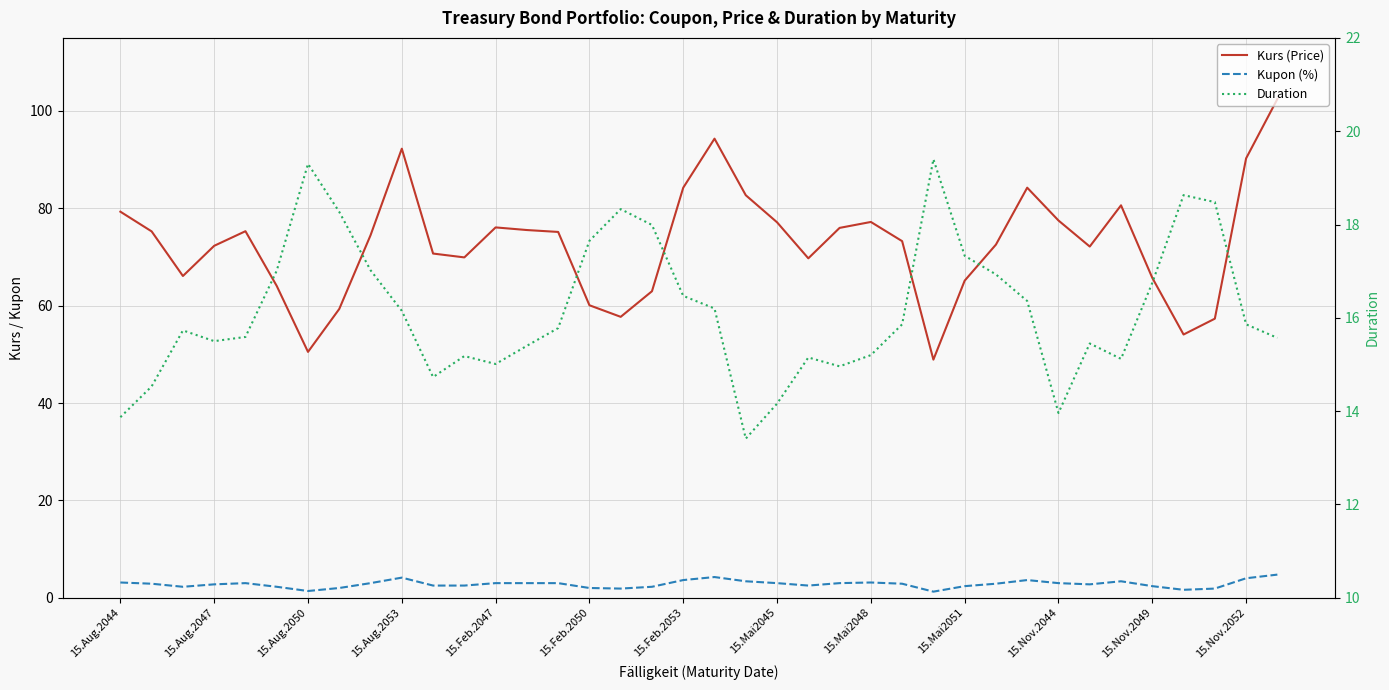

At which label does Kupon (%) first exceed 2?

15.Aug.2044